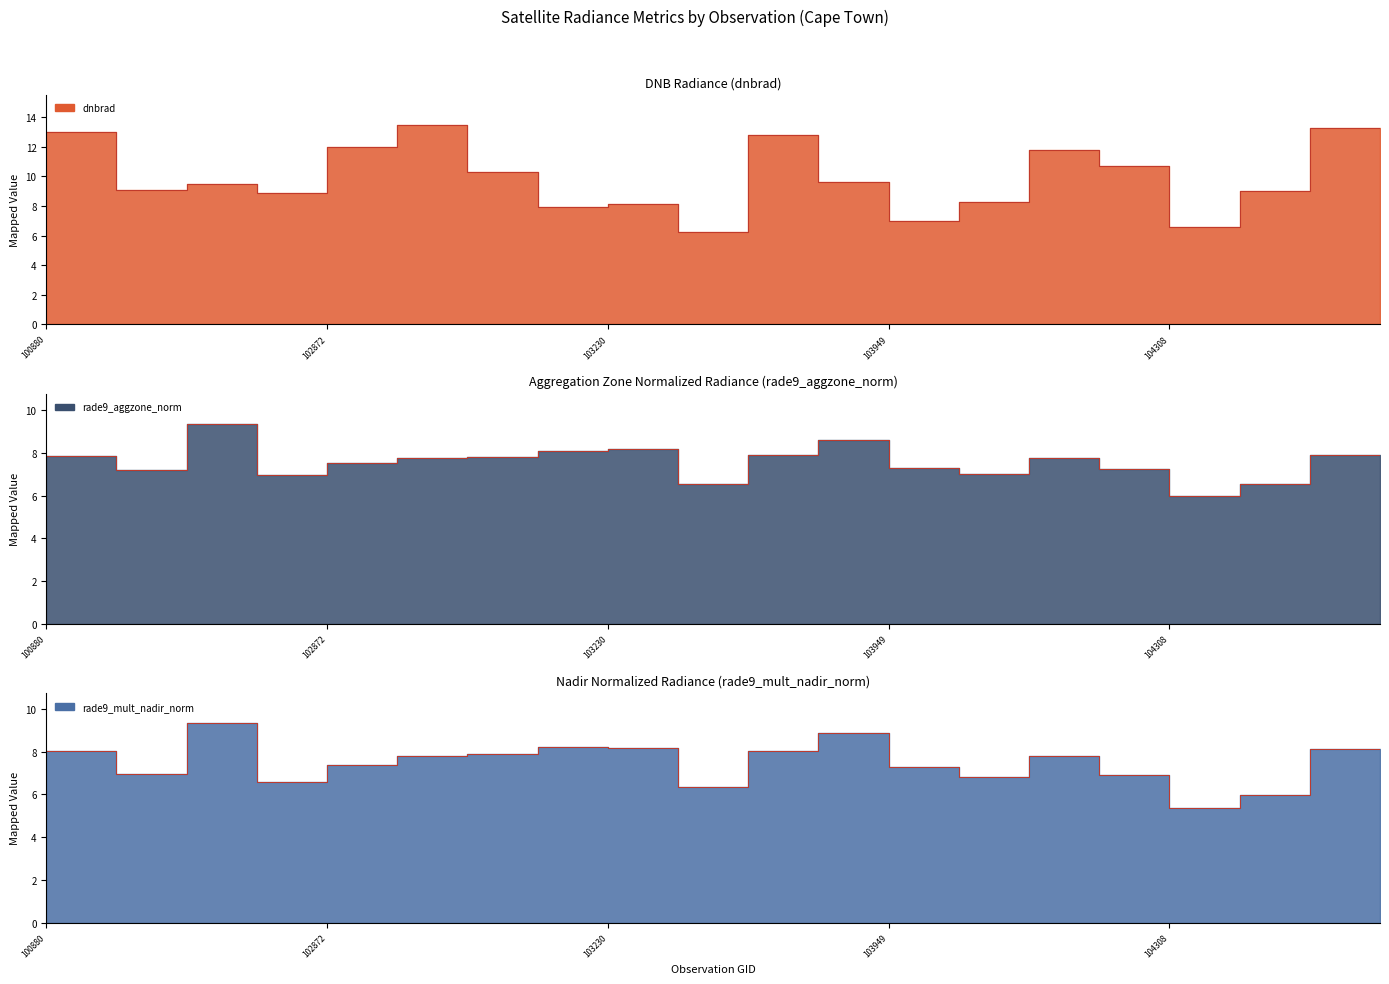

What is the sum of all rade9_mult_nadir_norm values?

148.8